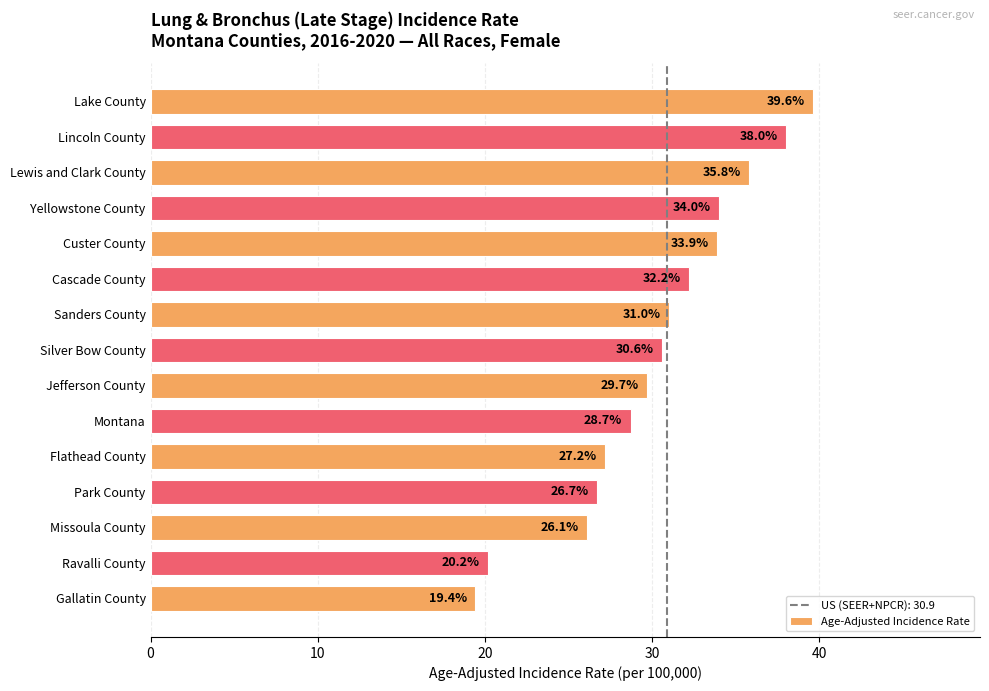

What is the difference between the maximum and second lowest values?

19.4